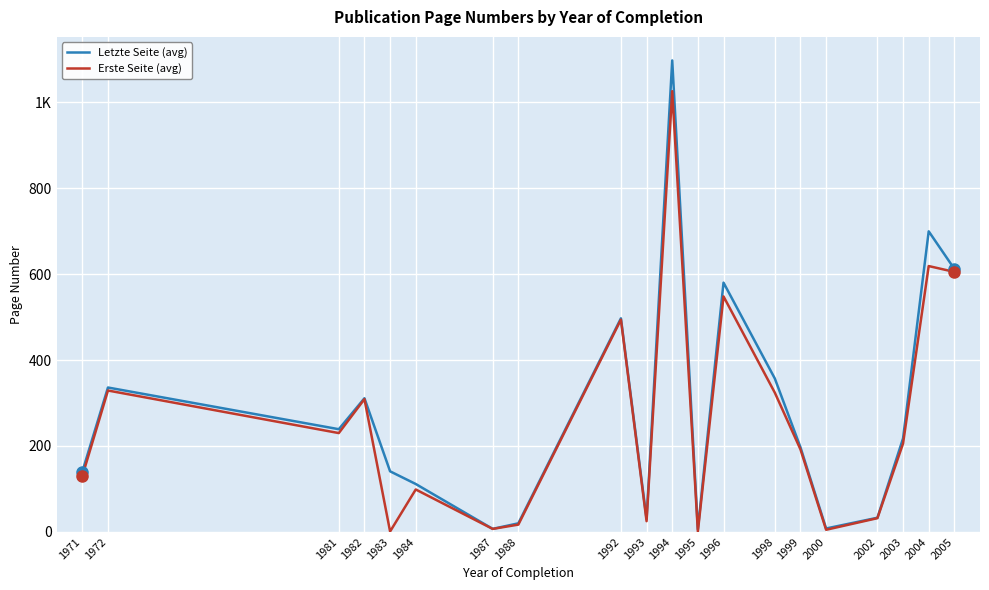

What are all the series names shown in the legend?

Letzte Seite (avg), Erste Seite (avg)